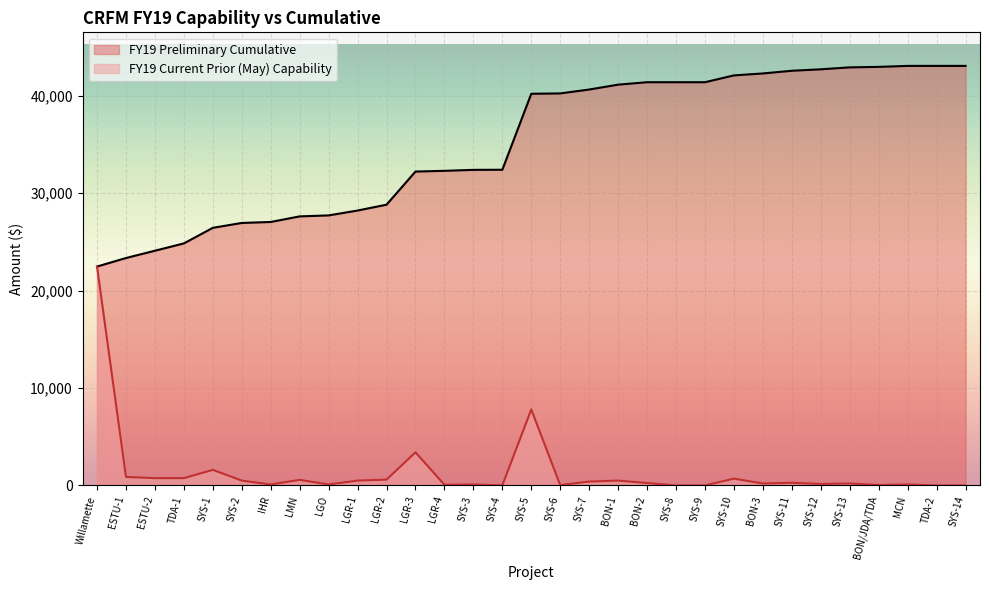

Reading left to right, extract all data points from this chart.

FY19 Current Prior (May) Capability: 22469	875	750	750	1600	500	100	575	100	500	600	3400	75	100	10	7800	35	400	500	250	0	0	700	200	275	150	200	50	100	0	0
FY19 Preliminary Cumulative: 22469	23344	24094	24844	26444	26944	27044	27619	27719	28219	28819	32219	32294	32394	32404	40204	40239	40639	41139	41389	41389	41389	42089	42289	42564	42714	42914	42964	43064	43064	43064